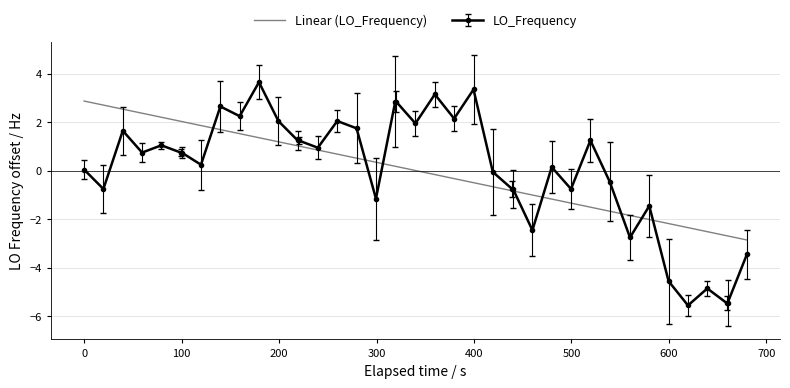

Which series has the largest range (max minus min)?

LO_Frequency